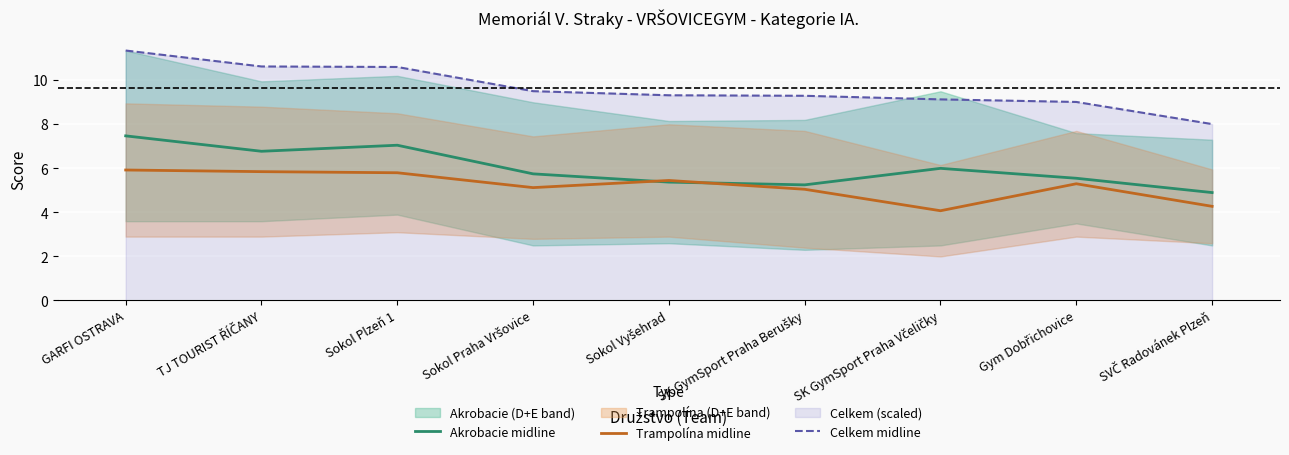

Which category has the lowest value in the Celkem midline series?

SVČ Radovánek Plzeň